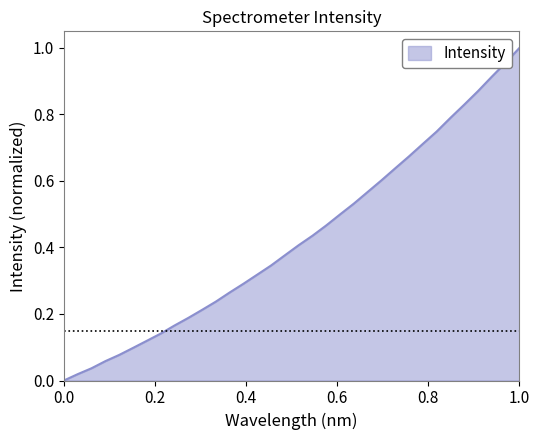

What is the difference between the maximum and second lowest values?

1.0